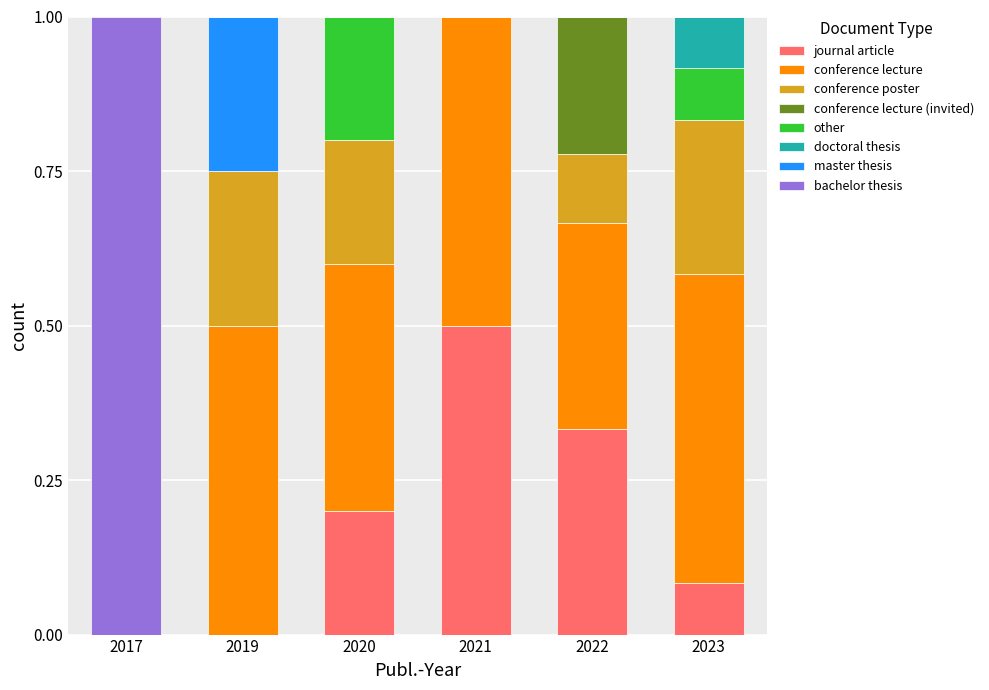

What is the total value across all series at 2019?

1.0